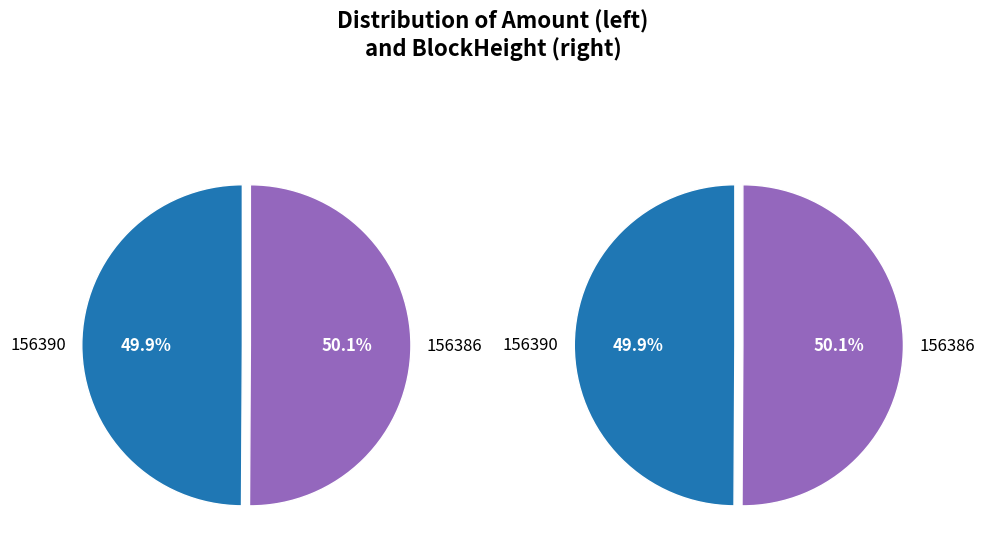

To the nearest percent, what is the combined percentage of 156390 and 156386?

100%